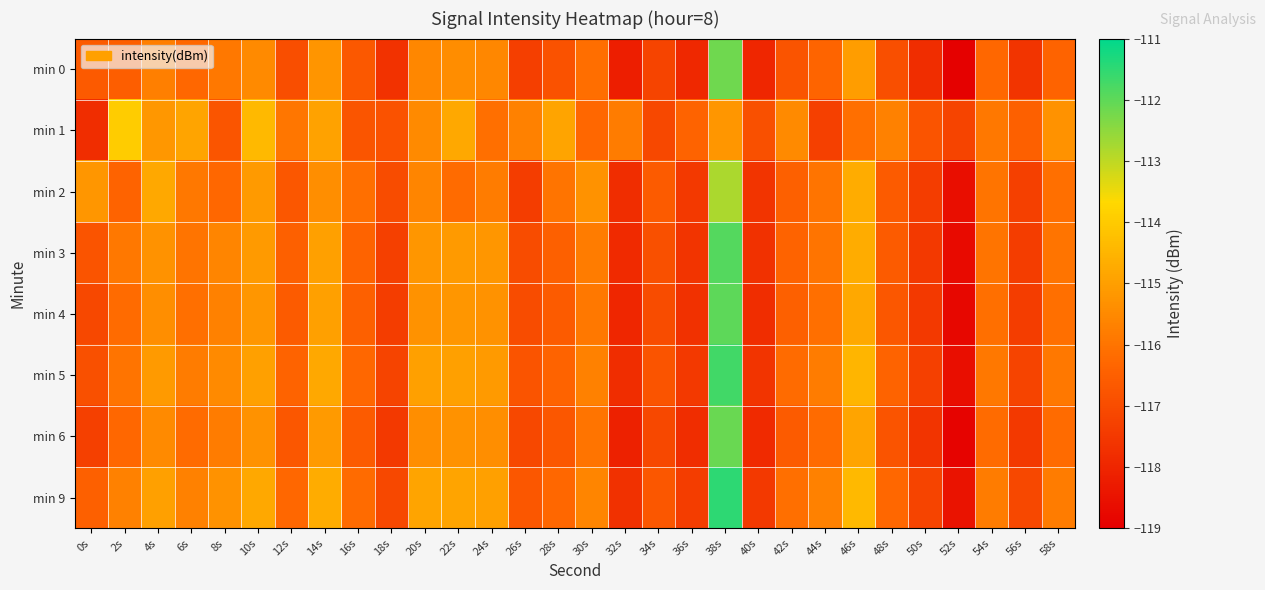

Reading left to right, what are all the values shown in this chart?

min 0: 0s=-116.6	2s=-116.5	4s=-115.7	6s=-116.3	8s=-115.9	10s=-115.5	12s=-117.0	14s=-115.2	16s=-116.7	18s=-117.7	20s=-115.6	22s=-115.4	24s=-115.6	26s=-117.3	28s=-116.8	30s=-116.1	32s=-118.2	34s=-117.2	36s=-117.9	38s=-112.2	40s=-118.0	42s=-116.8	44s=-116.3	46s=-115.0	48s=-116.9	50s=-117.8	52s=-119.0	54s=-116.3	56s=-117.6	58s=-116.4
min 1: 0s=-117.8	2s=-114.0	4s=-115.2	6s=-114.9	8s=-116.8	10s=-114.4	12s=-115.9	14s=-114.9	16s=-116.8	18s=-116.8	20s=-115.5	22s=-114.8	24s=-116.1	26s=-115.7	28s=-114.9	30s=-116.3	32s=-115.8	34s=-117.1	36s=-116.4	38s=-115.2	40s=-116.9	42s=-115.5	44s=-117.3	46s=-116.1	48s=-115.7	50s=-116.8	52s=-117.2	54s=-115.9	56s=-116.5	58s=-115.3
min 2: 0s=-115.2	2s=-116.4	4s=-114.8	6s=-115.9	8s=-116.3	10s=-115.1	12s=-116.7	14s=-115.4	16s=-116.1	18s=-117.0	20s=-115.6	22s=-116.2	24s=-115.8	26s=-117.4	28s=-116.0	30s=-115.3	32s=-117.8	34s=-116.6	36s=-117.5	38s=-112.8	40s=-117.6	42s=-116.5	44s=-116.0	46s=-114.7	48s=-116.6	50s=-117.4	52s=-118.6	54s=-116.0	56s=-117.3	58s=-116.1
min 3: 0s=-116.8	2s=-115.9	4s=-115.3	6s=-116.0	8s=-115.6	10s=-115.1	12s=-116.5	14s=-115.0	16s=-116.4	18s=-117.3	20s=-115.2	22s=-115.1	24s=-115.2	26s=-117.0	28s=-116.5	30s=-115.8	32s=-117.9	34s=-116.9	36s=-117.6	38s=-111.9	40s=-117.7	42s=-116.4	44s=-116.0	46s=-114.7	48s=-116.6	50s=-117.5	52s=-118.7	54s=-116.0	56s=-117.4	58s=-116.0
min 4: 0s=-117.1	2s=-116.2	4s=-115.4	6s=-116.1	8s=-115.7	10s=-115.2	12s=-116.6	14s=-115.0	16s=-116.5	18s=-117.4	20s=-115.3	22s=-115.2	24s=-115.3	26s=-117.0	28s=-116.6	30s=-115.9	32s=-118.0	34s=-117.0	36s=-117.7	38s=-112.0	40s=-117.8	42s=-116.5	44s=-116.1	46s=-114.8	48s=-116.7	50s=-117.5	52s=-118.8	54s=-116.1	56s=-117.4	58s=-116.1
min 5: 0s=-116.9	2s=-116.0	4s=-115.1	6s=-115.8	8s=-115.5	10s=-115.0	12s=-116.4	14s=-114.8	16s=-116.3	18s=-117.2	20s=-115.0	22s=-115.0	24s=-115.1	26s=-116.8	28s=-116.4	30s=-115.7	32s=-117.8	34s=-116.8	36s=-117.5	38s=-111.7	40s=-117.6	42s=-116.2	44s=-115.8	46s=-114.5	48s=-116.4	50s=-117.3	52s=-118.6	54s=-115.9	56s=-117.2	58s=-115.9
min 6: 0s=-117.3	2s=-116.3	4s=-115.5	6s=-116.2	8s=-115.8	10s=-115.3	12s=-116.7	14s=-115.1	16s=-116.6	18s=-117.5	20s=-115.4	22s=-115.3	24s=-115.4	26s=-117.1	28s=-116.7	30s=-116.0	32s=-118.1	34s=-117.1	36s=-117.8	38s=-112.1	40s=-117.9	42s=-116.6	44s=-116.2	46s=-114.9	48s=-116.8	50s=-117.6	52s=-118.9	54s=-116.2	56s=-117.5	58s=-116.2
min 9: 0s=-116.5	2s=-115.7	4s=-115.0	6s=-115.7	8s=-115.3	10s=-114.8	12s=-116.3	14s=-114.7	16s=-116.2	18s=-117.1	20s=-114.9	22s=-114.9	24s=-115.0	26s=-116.7	28s=-116.3	30s=-115.6	32s=-117.7	34s=-116.7	36s=-117.4	38s=-111.5	40s=-117.5	42s=-116.1	44s=-115.7	46s=-114.4	48s=-116.3	50s=-117.2	52s=-118.5	54s=-115.8	56s=-117.1	58s=-115.8